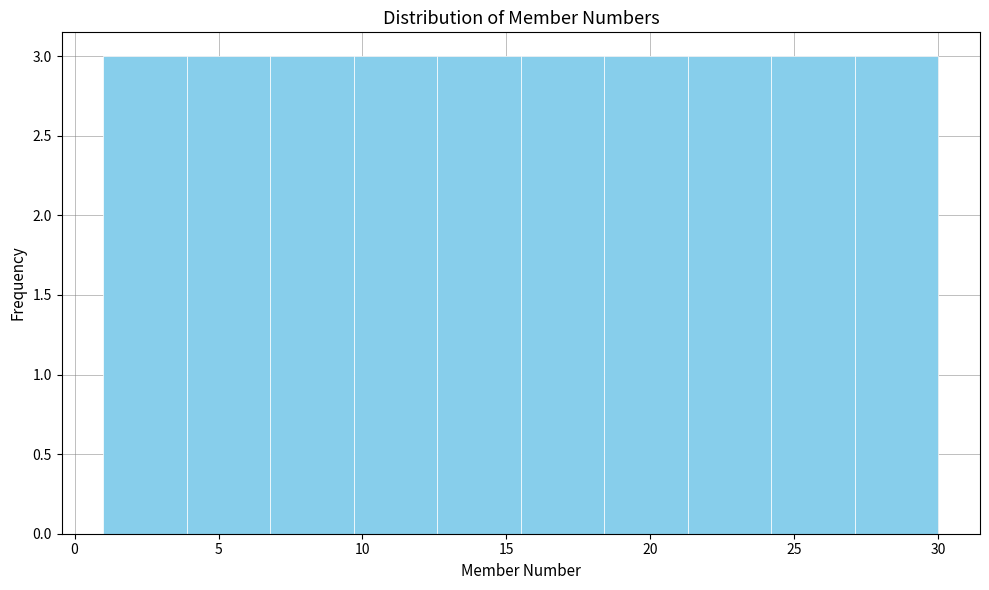

How tall is the bar that spans 24.2 to 27.1 on the x-axis? Neither the bar edges nor the heights are printed on the chart, so give them approximately, as read against the axes.

3